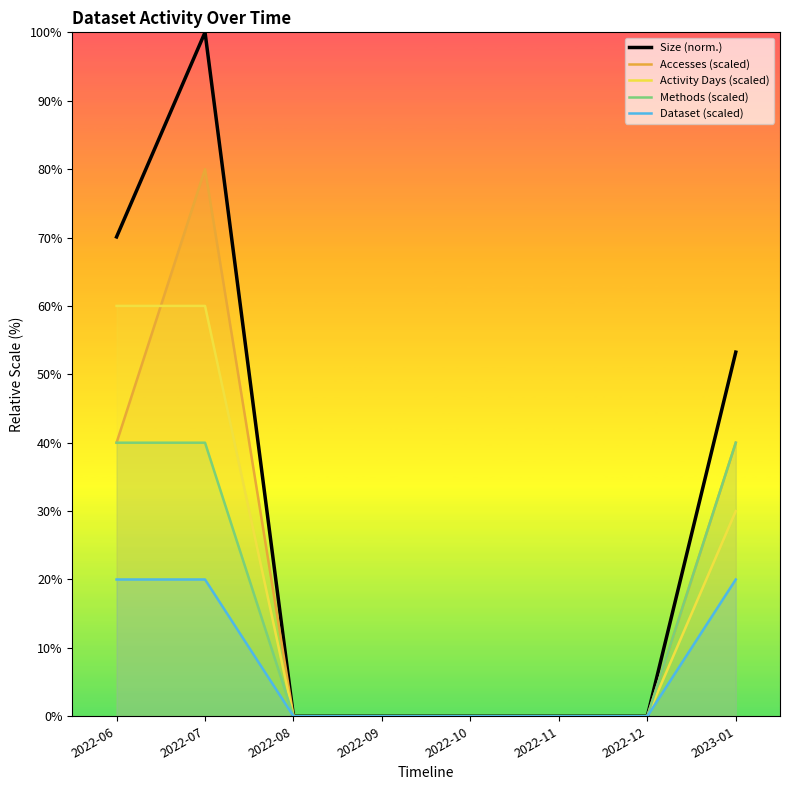

Between 2023-01 and 2022-09, which is larger?

2023-01